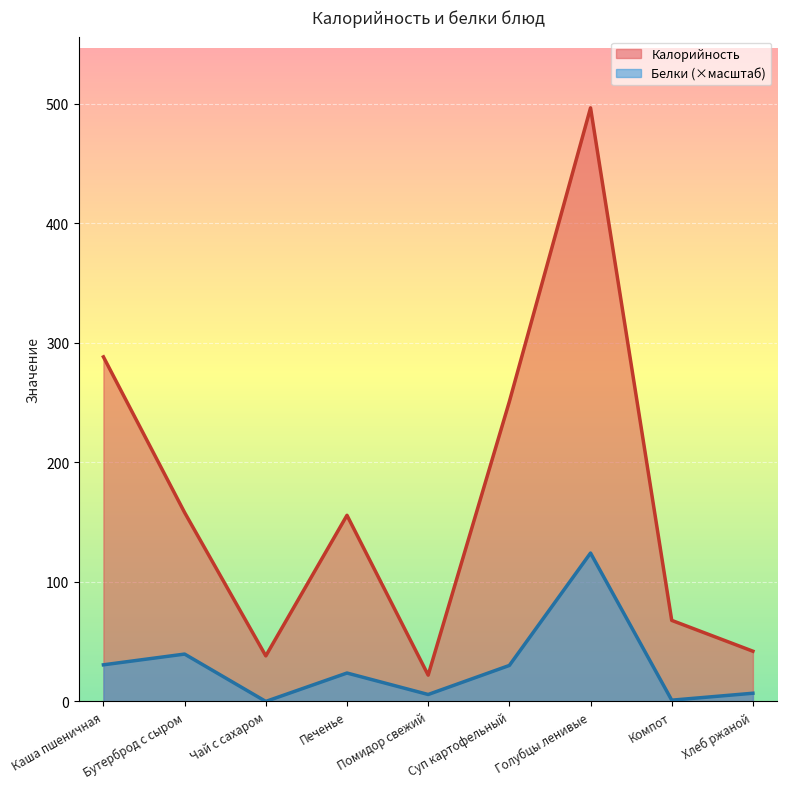

True or false: Белки has more than 1 points higher than both neighbors.

True